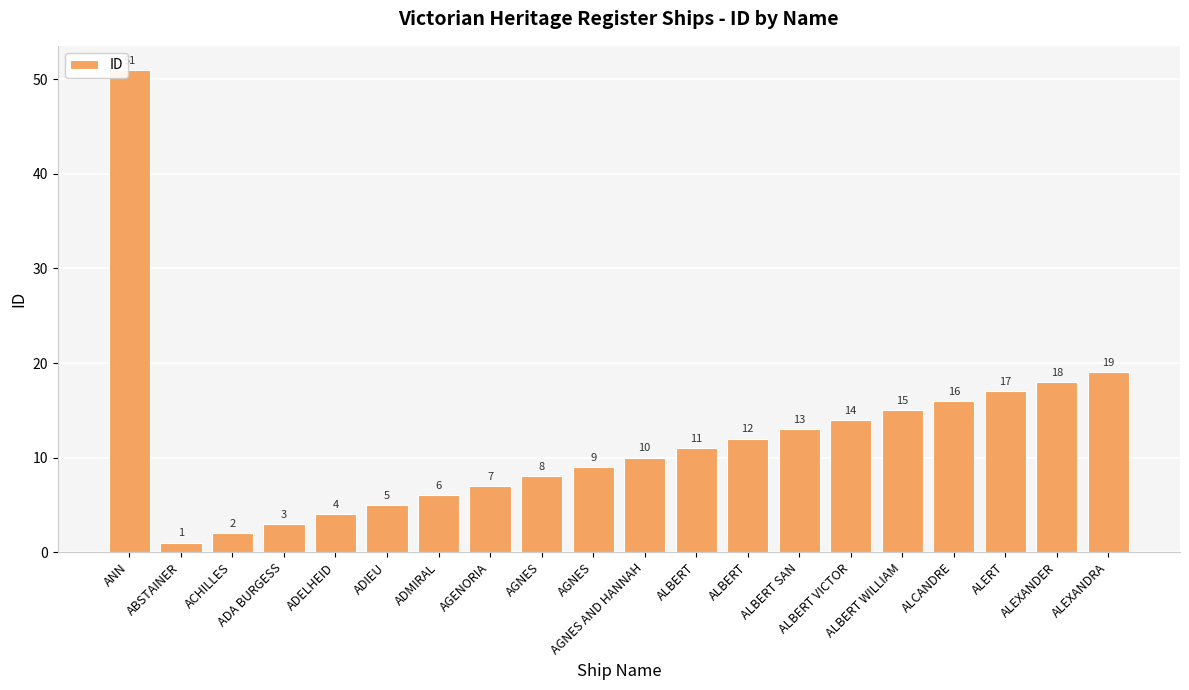

How many values are below 11?

10